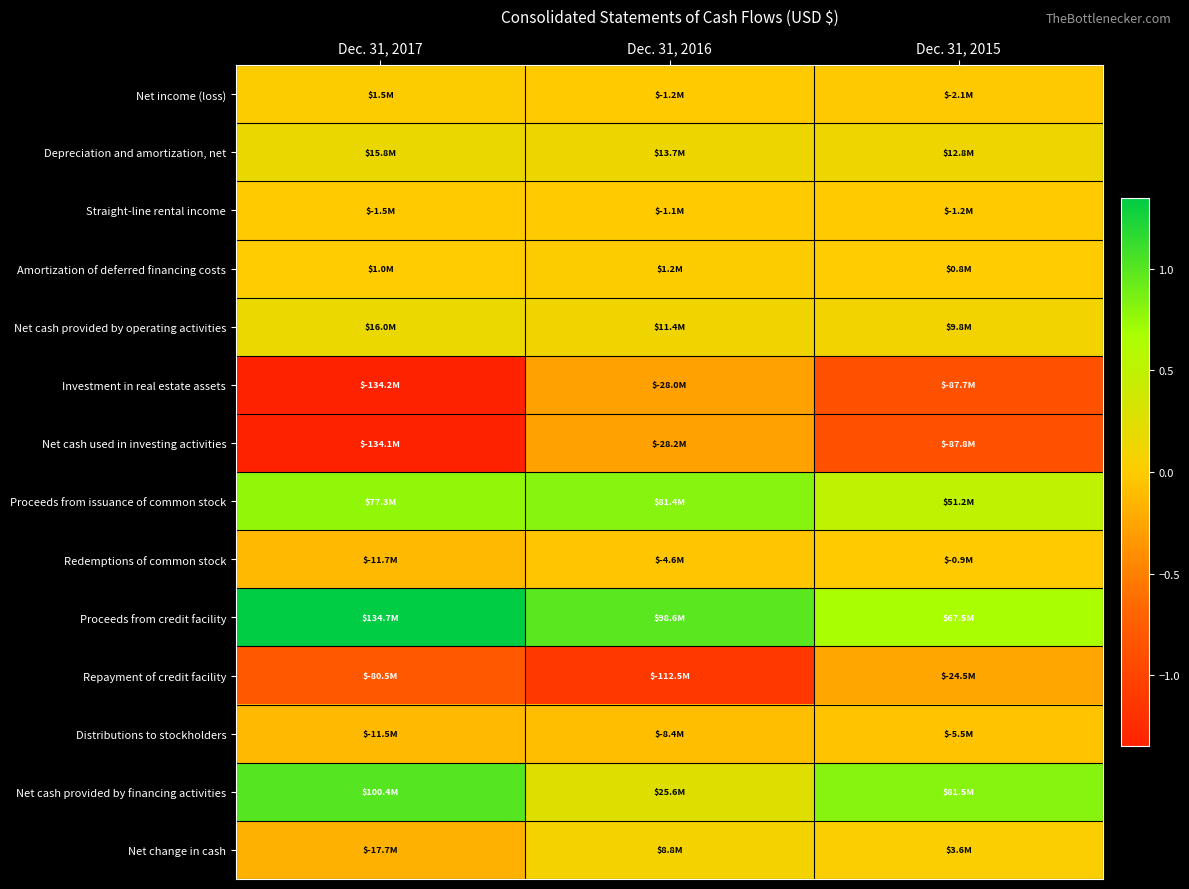

Reading right to left, transcribe all the data shown in this chart.

Net income (loss): Dec. 31, 2015=-2075000	Dec. 31, 2016=-1185000	Dec. 31, 2017=1509000
Depreciation and amortization, net: Dec. 31, 2015=12816000	Dec. 31, 2016=13699000	Dec. 31, 2017=15757000
Straight-line rental income: Dec. 31, 2015=-1224000	Dec. 31, 2016=-1057000	Dec. 31, 2017=-1540000
Amortization of deferred financing costs: Dec. 31, 2015=813000	Dec. 31, 2016=1228000	Dec. 31, 2017=1039000
Net cash provided by operating activities: Dec. 31, 2015=9849000	Dec. 31, 2016=11399000	Dec. 31, 2017=16033000
Investment in real estate assets: Dec. 31, 2015=-87700000	Dec. 31, 2016=-27962000	Dec. 31, 2017=-134194000
Net cash used in investing activities: Dec. 31, 2015=-87750000	Dec. 31, 2016=-28196000	Dec. 31, 2017=-134135000
Proceeds from issuance of common stock: Dec. 31, 2015=51169000	Dec. 31, 2016=81430000	Dec. 31, 2017=77251000
Redemptions of common stock: Dec. 31, 2015=-895000	Dec. 31, 2016=-4624000	Dec. 31, 2017=-11703000
Proceeds from credit facility: Dec. 31, 2015=67500000	Dec. 31, 2016=98600000	Dec. 31, 2017=134700000
Repayment of credit facility: Dec. 31, 2015=-24500000	Dec. 31, 2016=-112500000	Dec. 31, 2017=-80450000
Distributions to stockholders: Dec. 31, 2015=-5547000	Dec. 31, 2016=-8400000	Dec. 31, 2017=-11468000
Net cash provided by financing activities: Dec. 31, 2015=81458000	Dec. 31, 2016=25588000	Dec. 31, 2017=100366000
Net change in cash: Dec. 31, 2015=3557000	Dec. 31, 2016=8791000	Dec. 31, 2017=-17736000